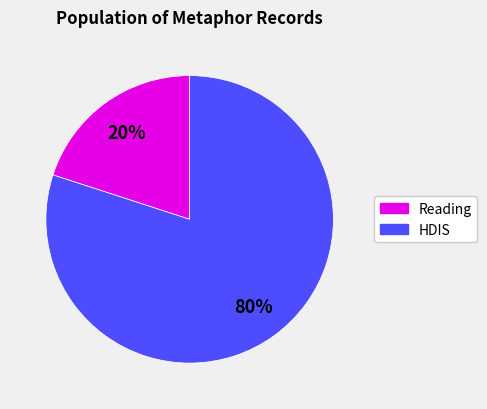

Is there a majority slice in this chart?

Yes